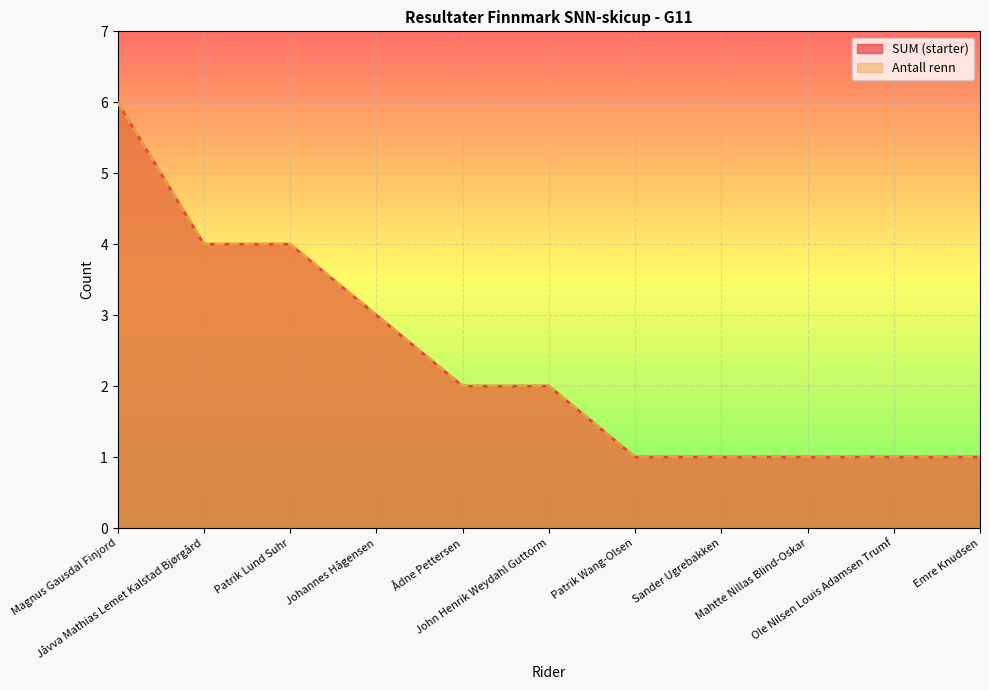

Count the SUM (starter) values in the range 1 to 4.

10